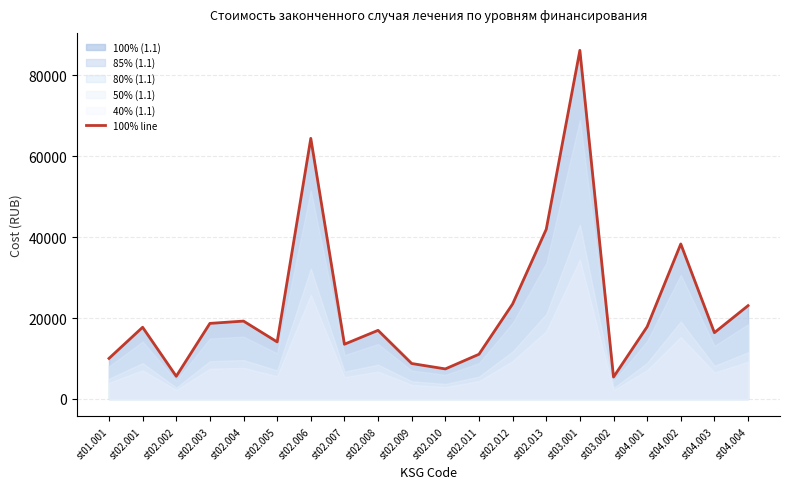

What is the minimum value shown in the chart?

5421.4